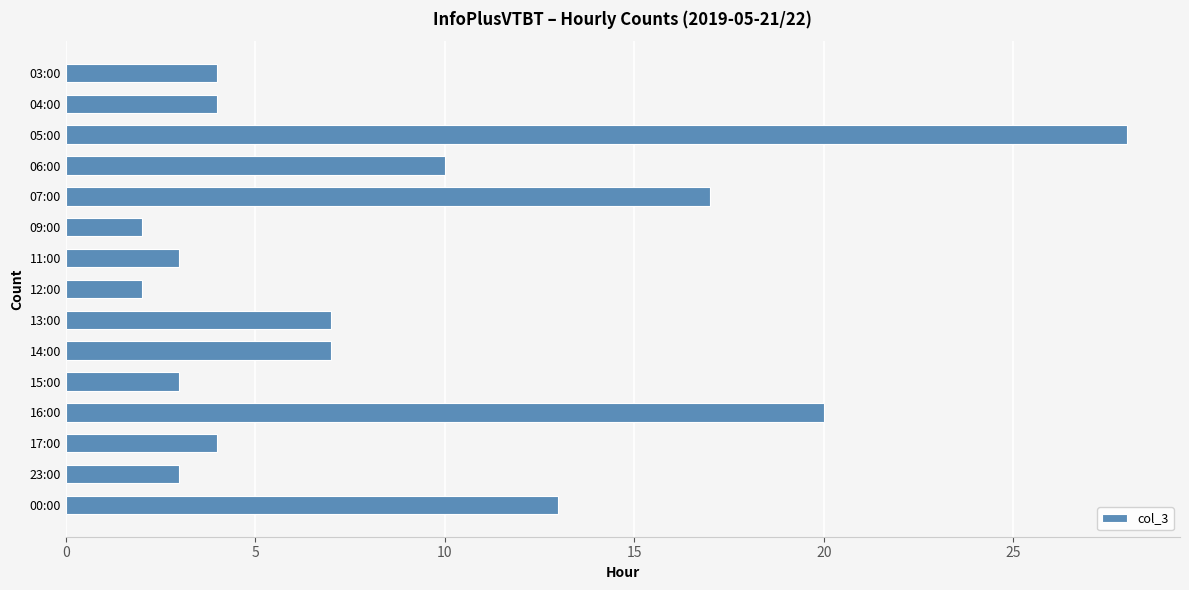

What is the change in value from 04:00 to 06:00?

+6